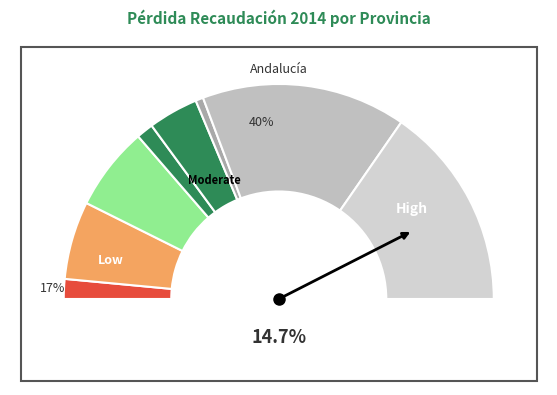

True or false: Cádiz accounts for 12% of the total.

True